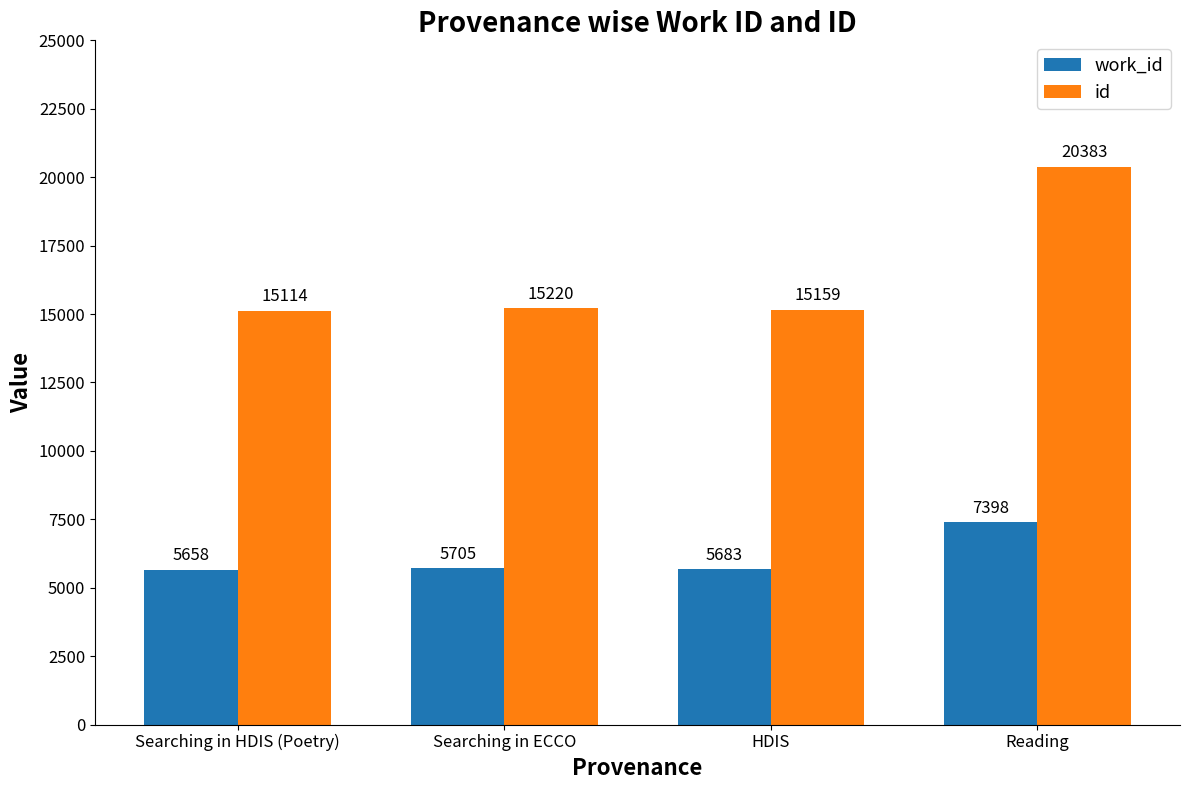

Which series changed the most between Searching in ECCO and HDIS?

id